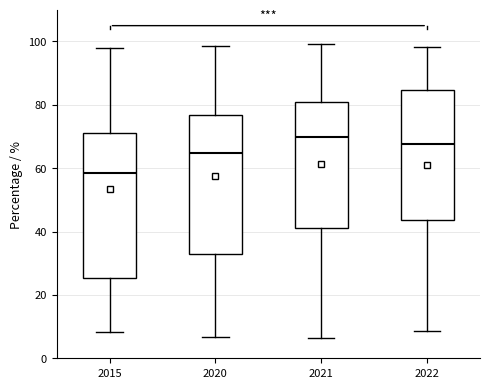

Reading left to right, transcribe this box plot: for each box, give where its median line is, the range the box spans, and where its two whiskers end, as read against the y-axis. The values are not printed on the chart, so give them approximately, as read against the axis.

2015: median 58, box 26 to 72, whiskers 8 to 98
2020: median 64, box 34 to 76, whiskers 6 to 98
2021: median 70, box 42 to 80, whiskers 6 to 100
2022: median 68, box 44 to 84, whiskers 8 to 98